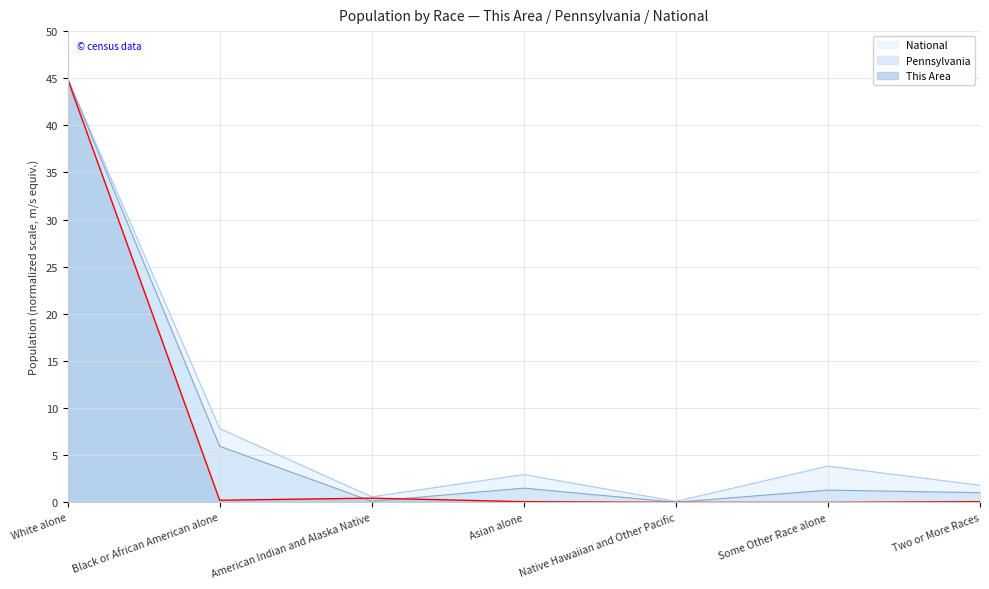

At which category is the sum across all series the highest?

White alone